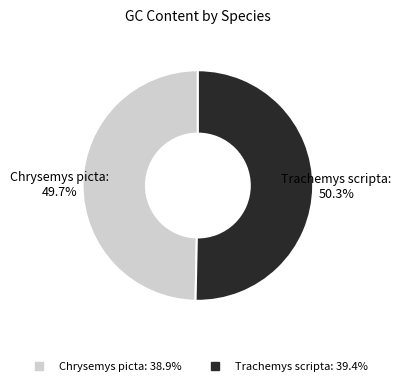

How many segments does this pie chart have?

2